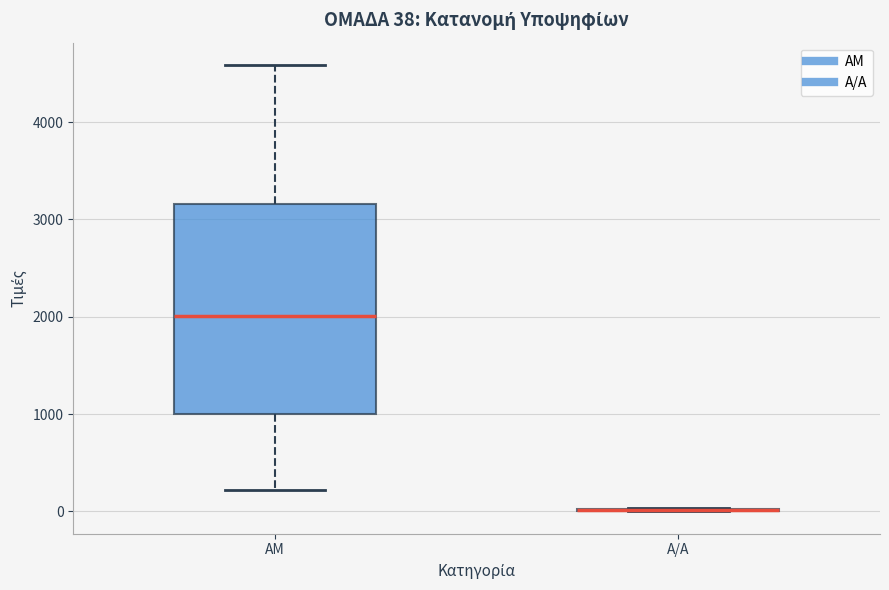

Which box is the tallest, from its lower edge to its upper edge?

ΑΜ